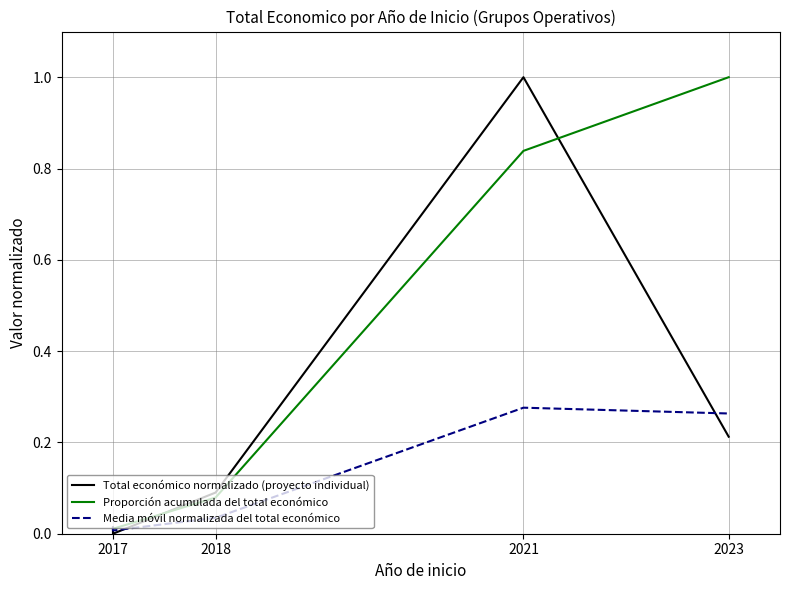

What is the difference between the second highest and minimum values in the Media móvil normalizada del total económico series?

0.3